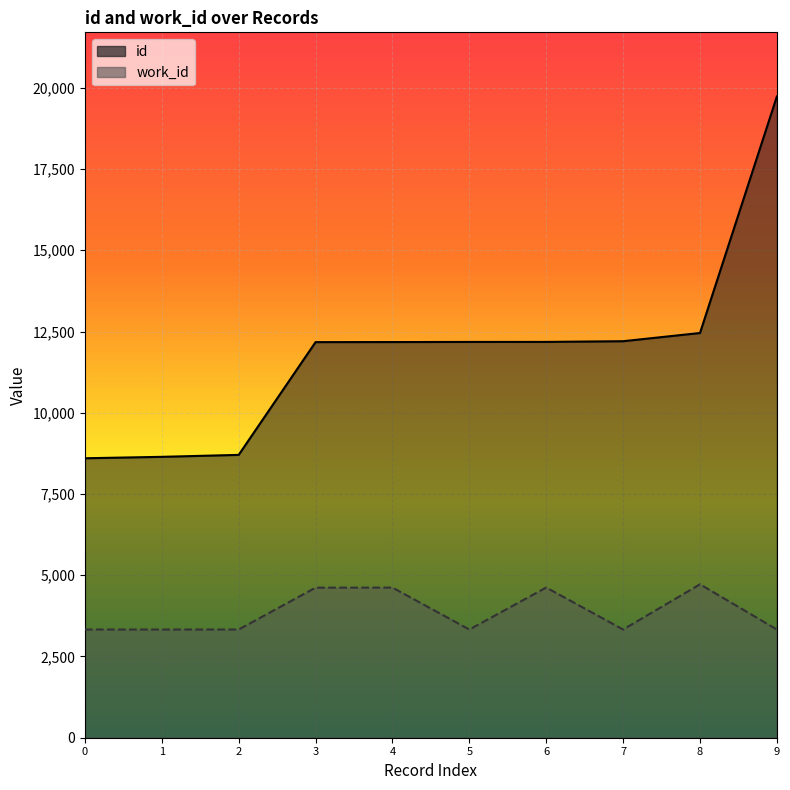

The work_id series shows 5842 at 9. True or false?

False